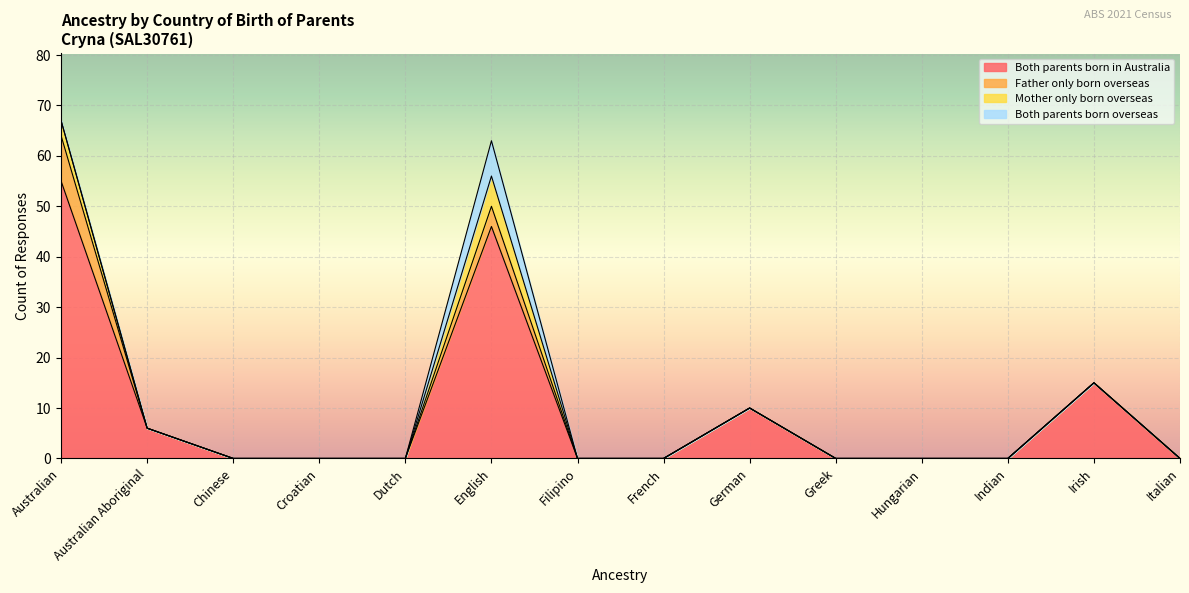

True or false: Both parents born overseas and Both parents born in Australia cross at least once.

False